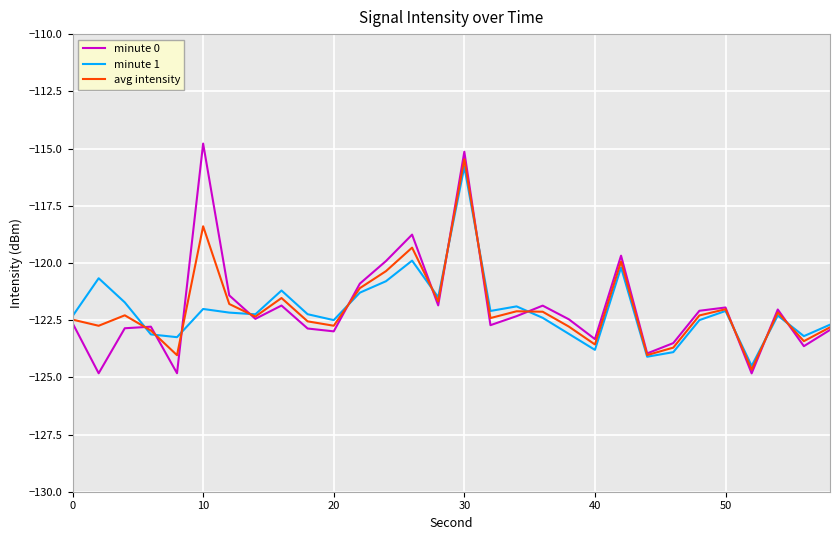

Which series has the largest range (max minus min)?

minute 0